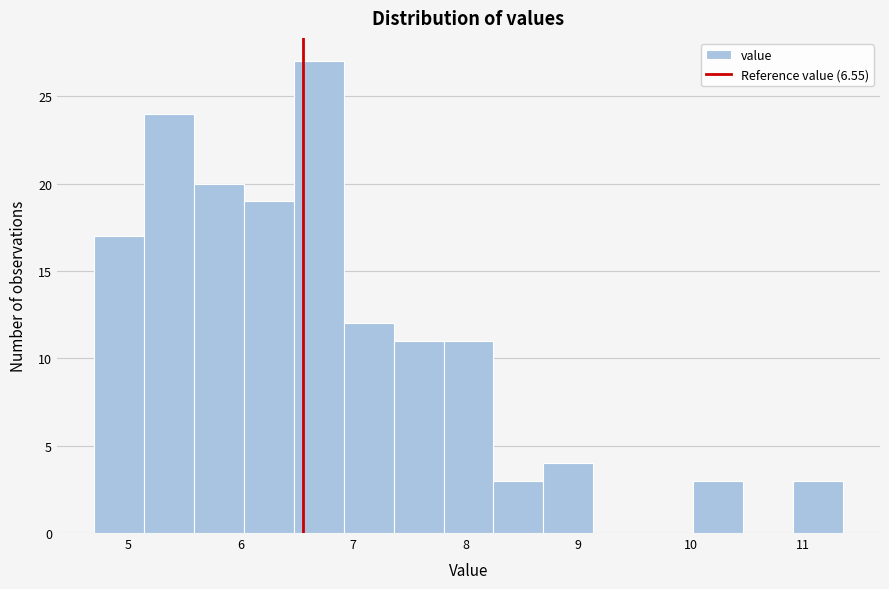

Which range on the x-axis has the tallest bar?

6.5 to 6.9